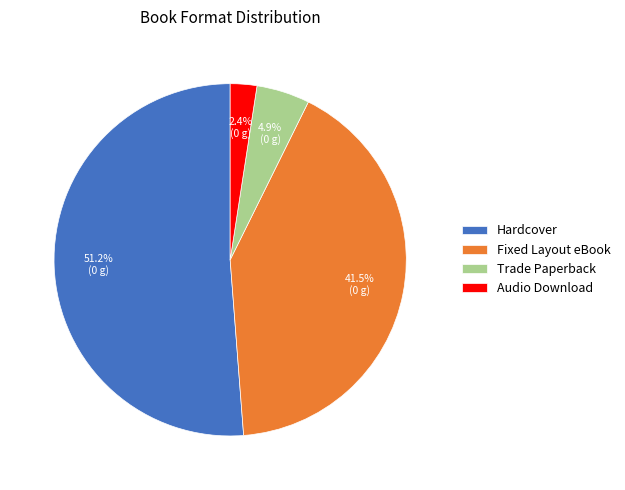

Which slice represents more than half of the pie?

Hardcover